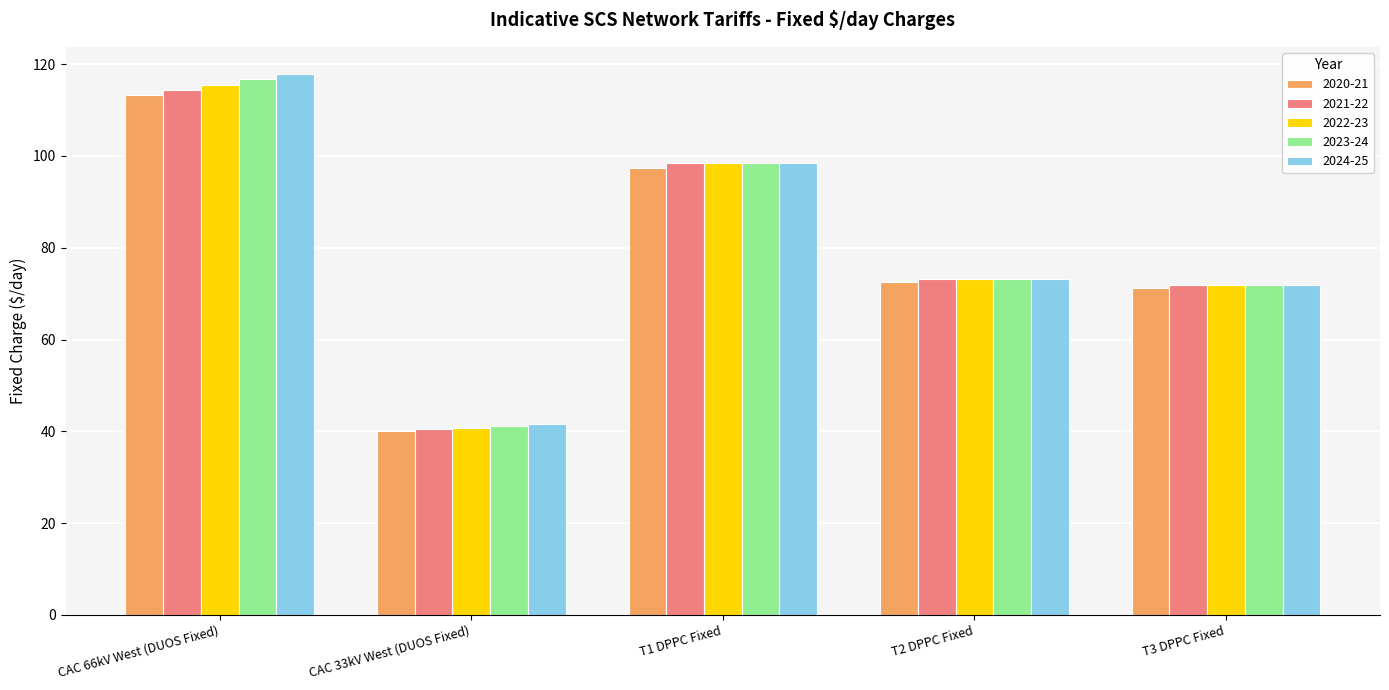

True or false: 2021-22 has a value of 38.2 at CAC 66kV West (DUOS Fixed).

False